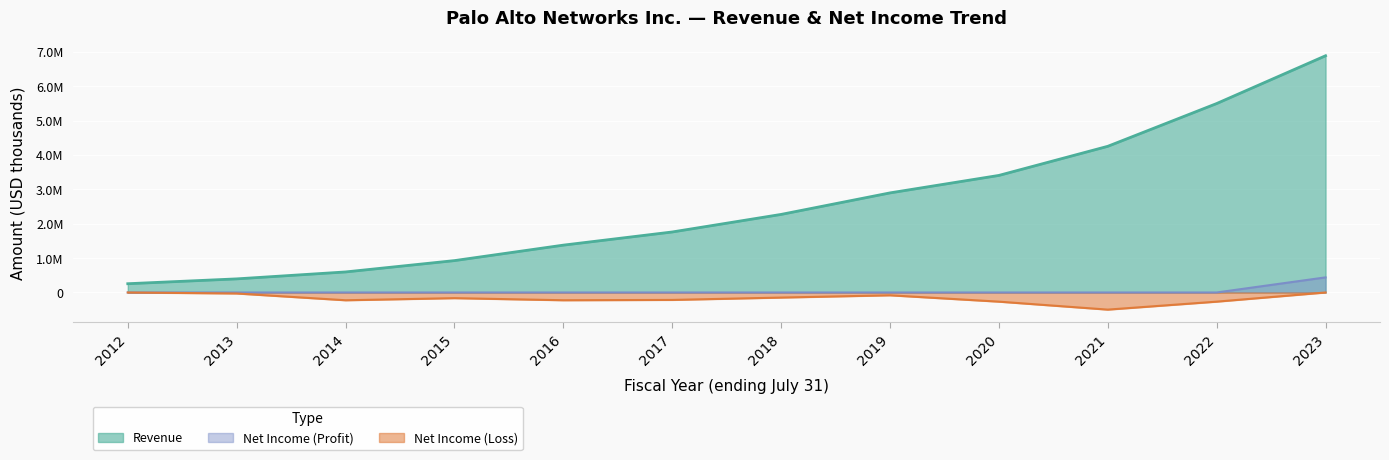

Where is the data nearest to the value 3573919?

2020